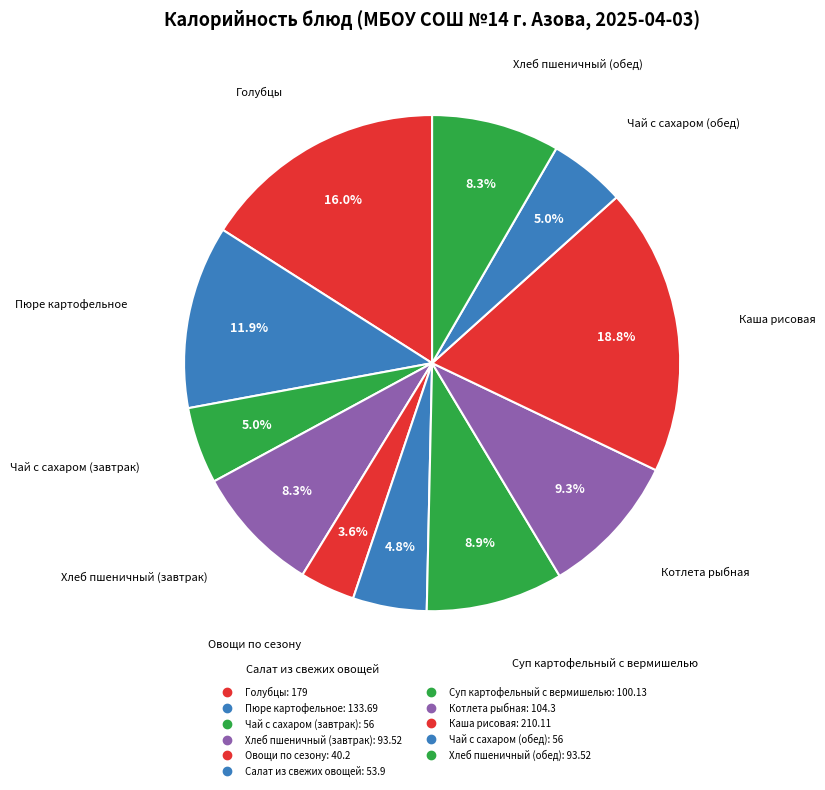

Is it true that Голубцы is 4% of the pie?

False